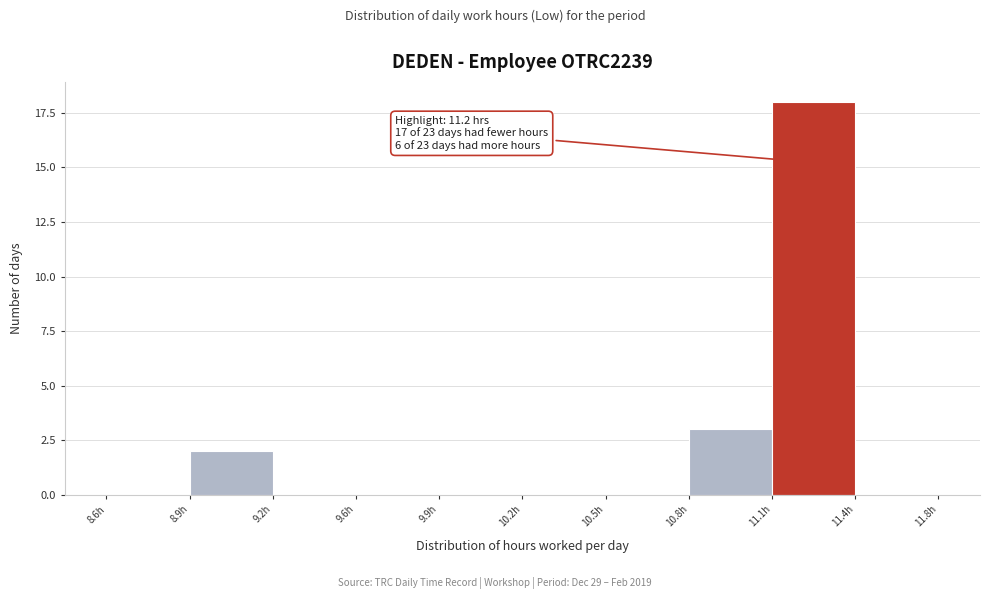

Reading left to right, what are all the values shown in this chart?

8.6h=0	8.9h=2	9.2h=0	9.6h=0	9.9h=0	10.2h=0	10.5h=0	10.8h=3	11.1h=18	11.4h=0